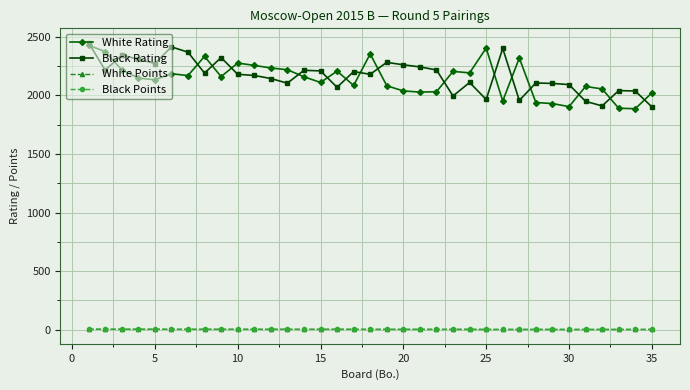

At how many categories does at least one series exceed 844?

35